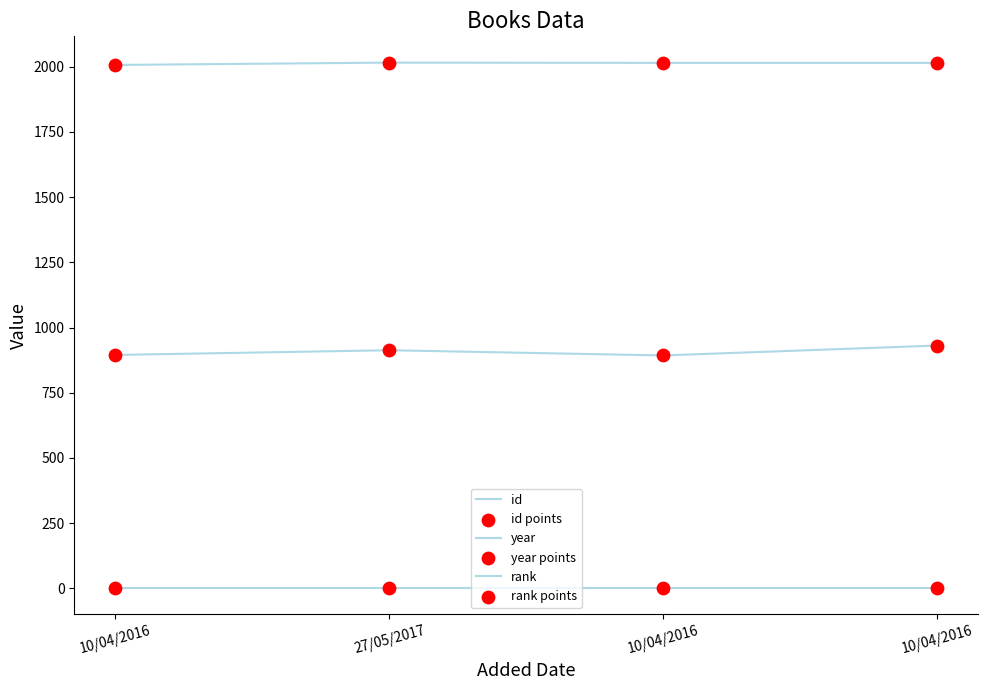

What is the total value across all series at 10/04/2016?

5806